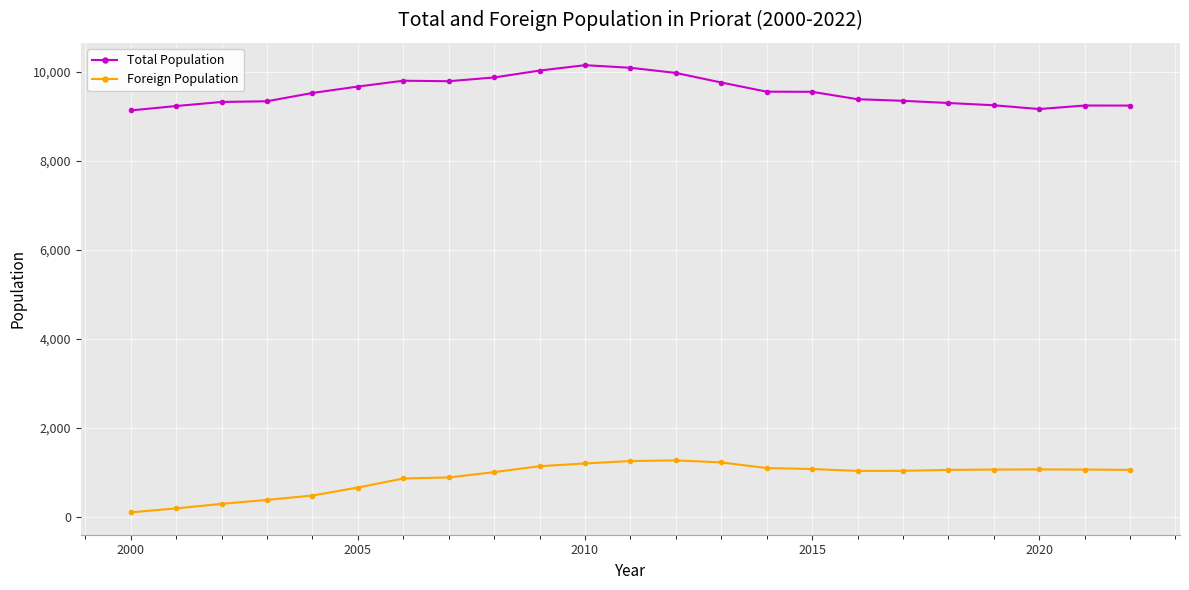

What is the difference between the second highest and minimum values in the Foreign Population series?

1152